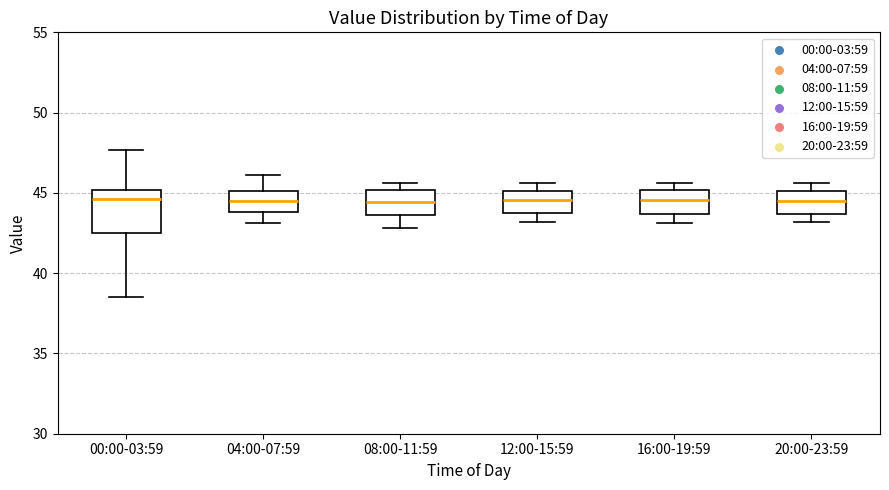

Where is the upper edge of the box for 04:00-07:59 on the y-axis? The values are not printed on the chart, so give them approximately, as read against the axis.

45.0